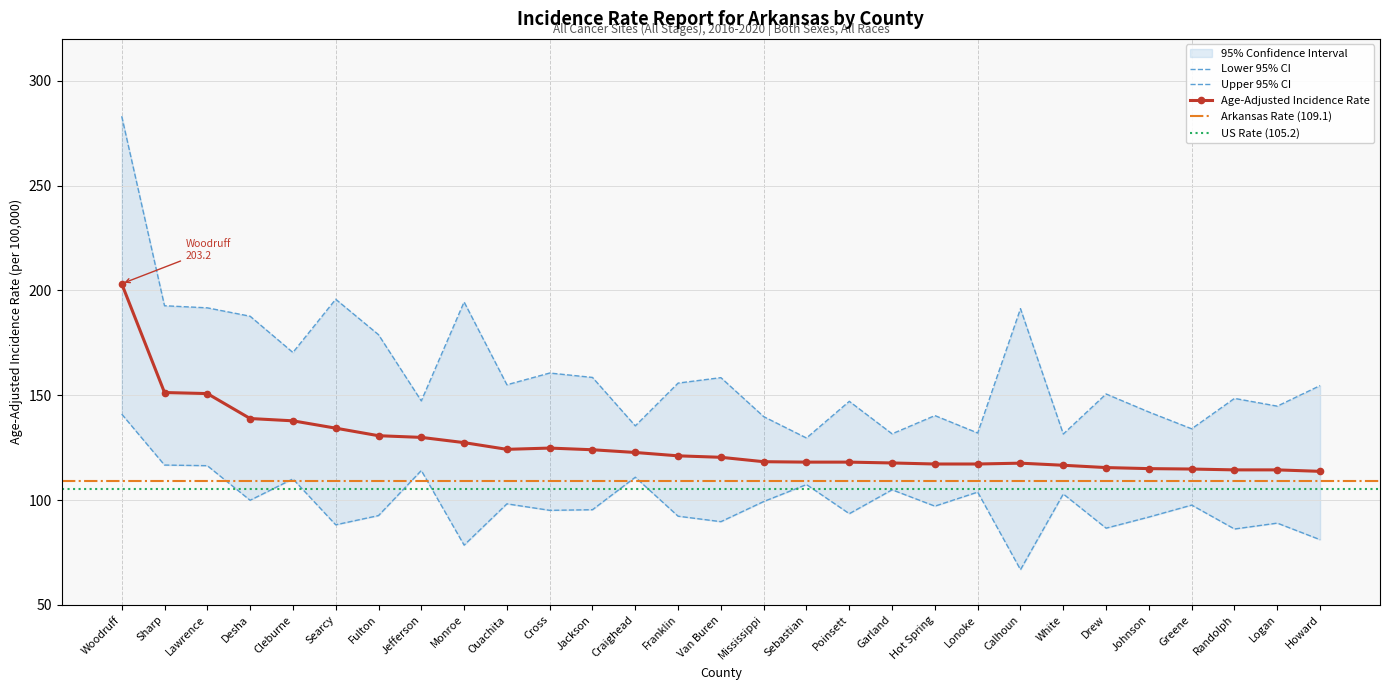

How many interior local peaks does the Age-Adjusted Incidence Rate series have?

2